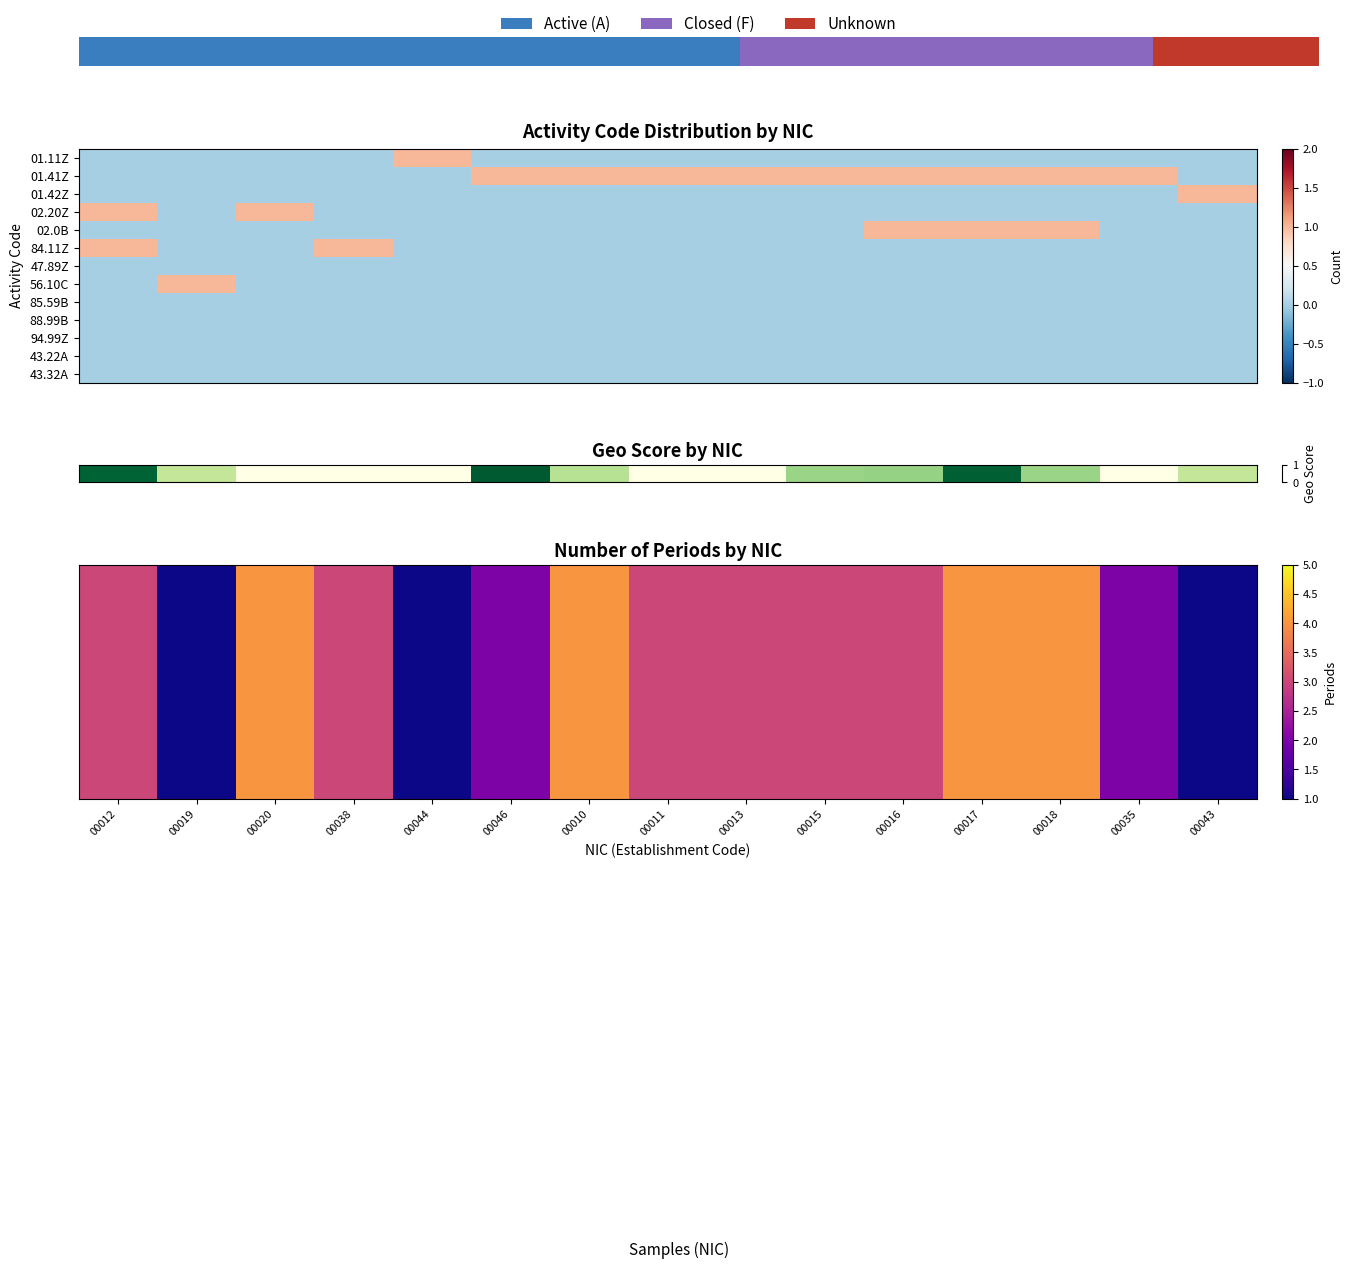

Which label corresponds to the largest value in the chart?

00020